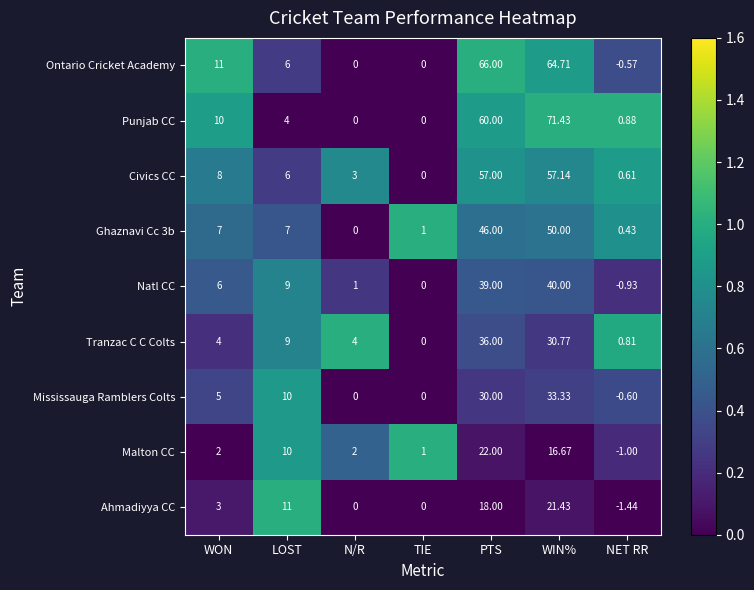

Rank the categories by Natl CC value from lowest to highest.

NET RR, TIE, N/R, WON, LOST, PTS, WIN%